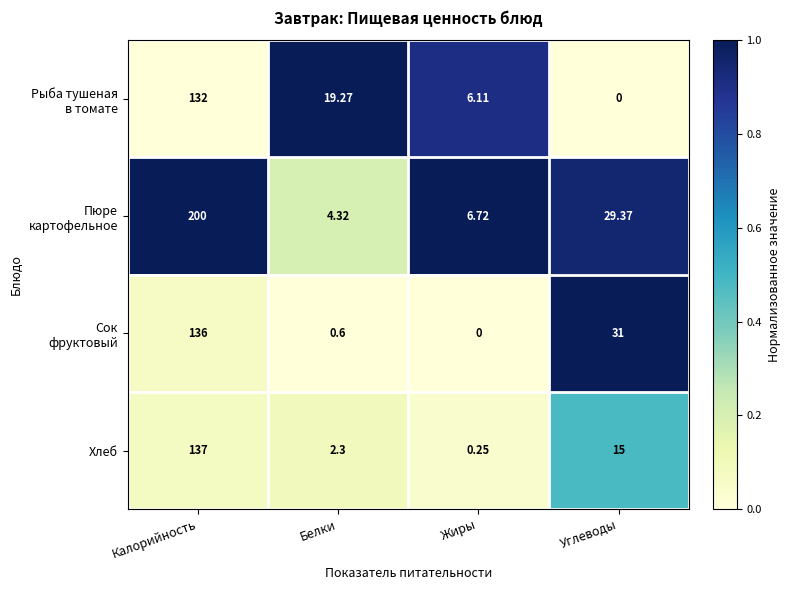

Which label corresponds to the largest value in the chart?

Калорийность